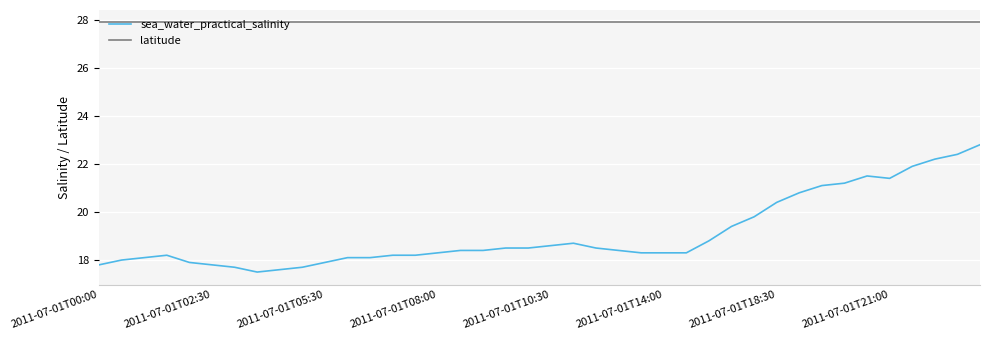

Rank the series by their average value, from lowest to highest.

sea_water_practical_salinity, latitude